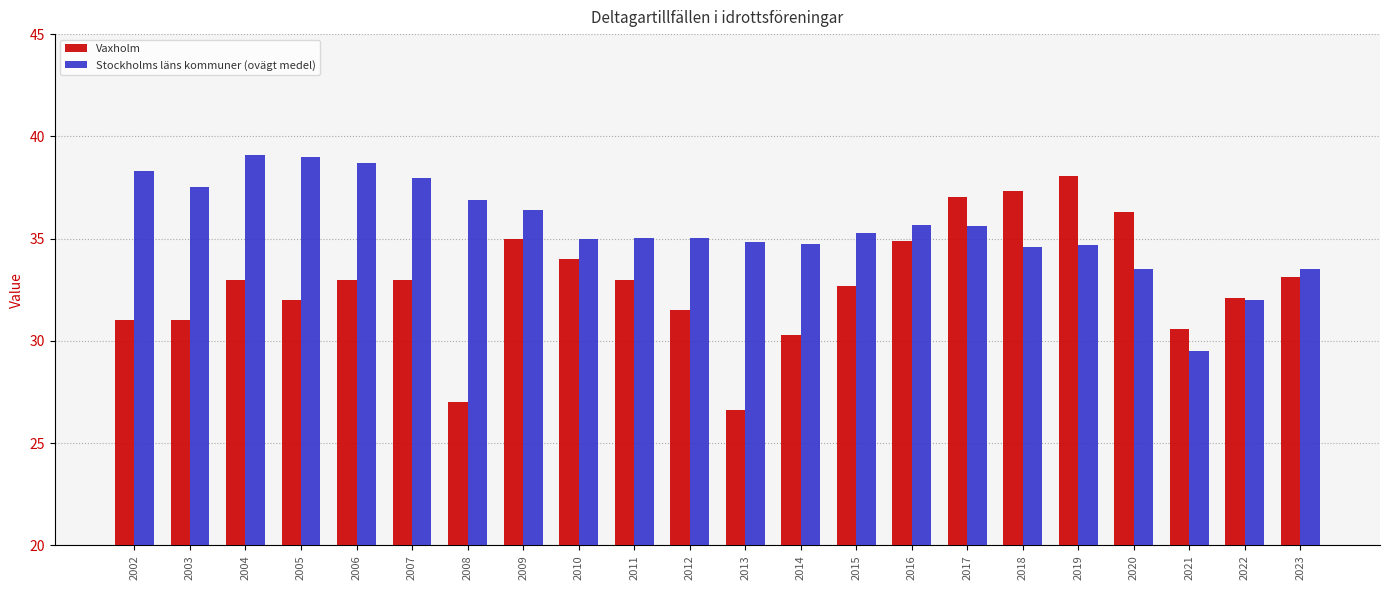

Which series has the largest total across all categories?

Stockholms läns kommuner (ovägt medel)